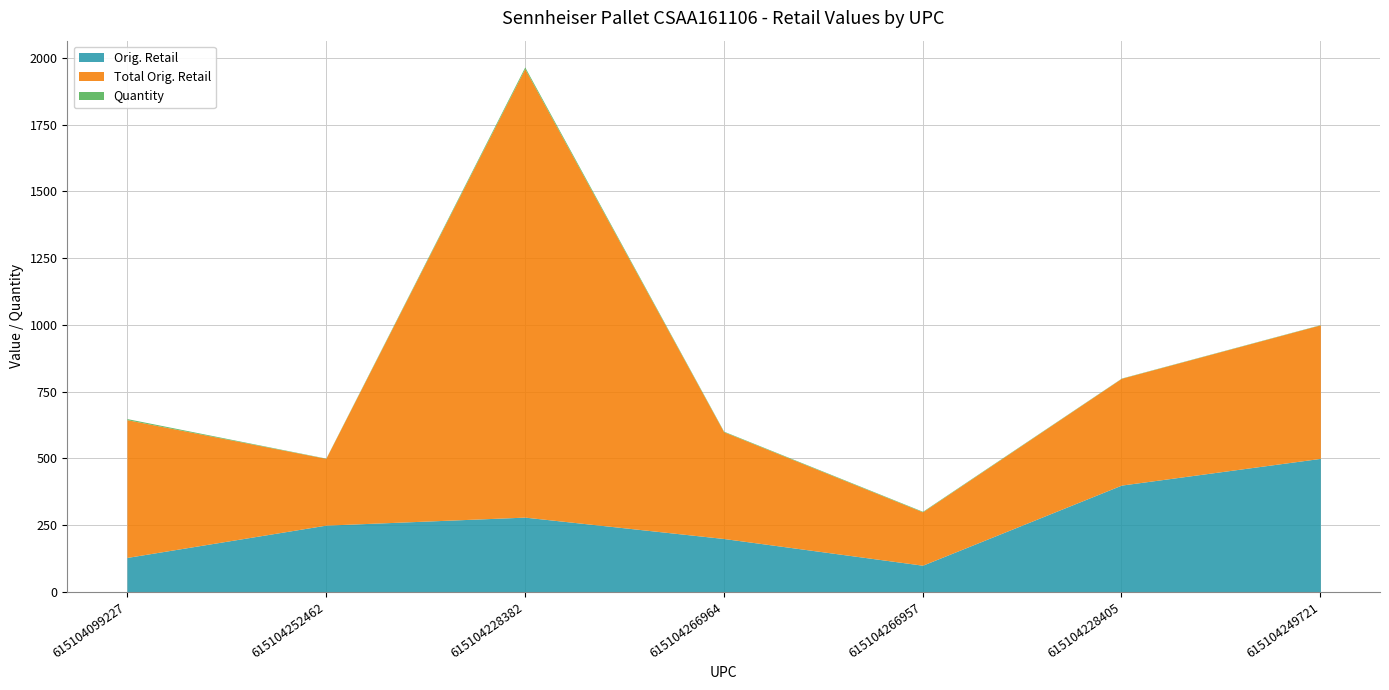

What position from the left is 615104266964?

4